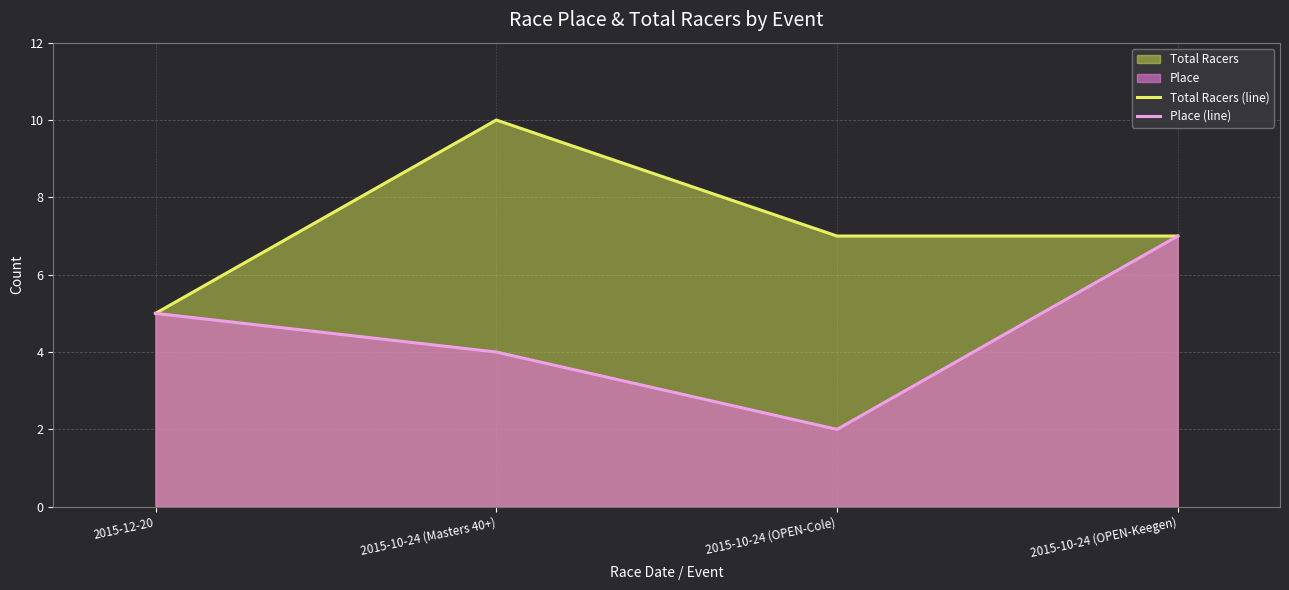

True or false: Place (line) has more than 0 interior local peaks.

False